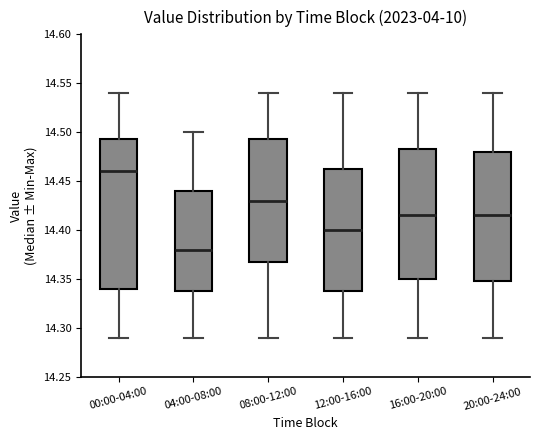

Reading left to right, transcribe this box plot: for each box, give where its median line is, the range the box spans, and where its two whiskers end, as read against the y-axis. The values are not printed on the chart, so give them approximately, as read against the axis.

00:00-04:00: median 14.460, box 14.340 to 14.495, whiskers 14.290 to 14.540
04:00-08:00: median 14.380, box 14.340 to 14.440, whiskers 14.290 to 14.500
08:00-12:00: median 14.430, box 14.370 to 14.495, whiskers 14.290 to 14.540
12:00-16:00: median 14.400, box 14.340 to 14.465, whiskers 14.290 to 14.540
16:00-20:00: median 14.415, box 14.350 to 14.485, whiskers 14.290 to 14.540
20:00-24:00: median 14.415, box 14.350 to 14.480, whiskers 14.290 to 14.540